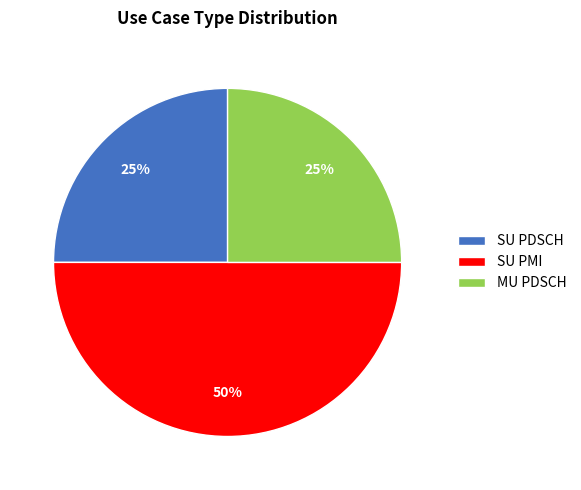

What is the largest slice in the pie chart?

SU PMI